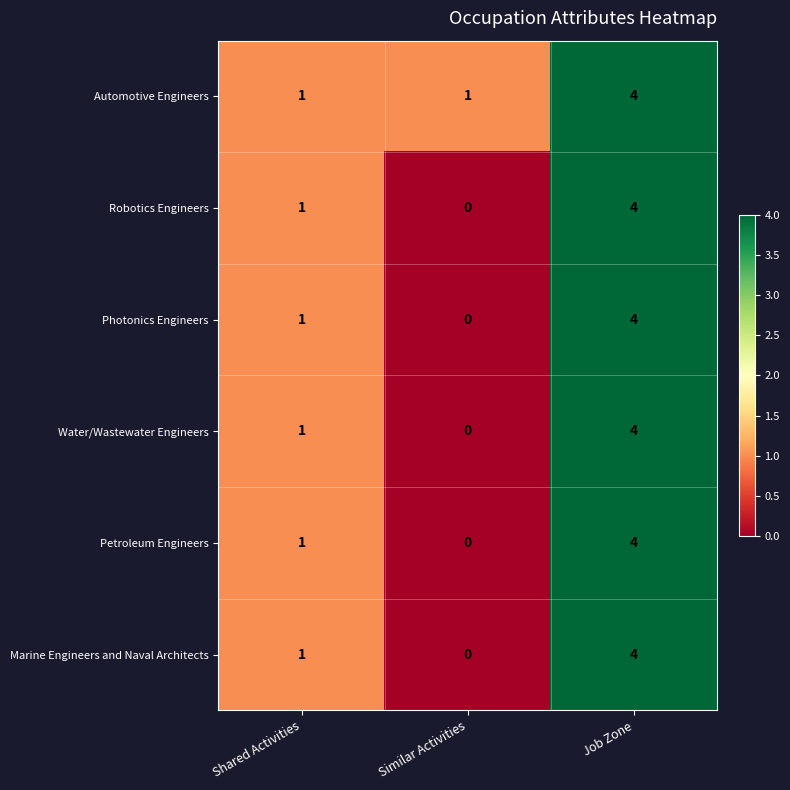

The Petroleum Engineers series shows 0 at Similar Activities. True or false?

True